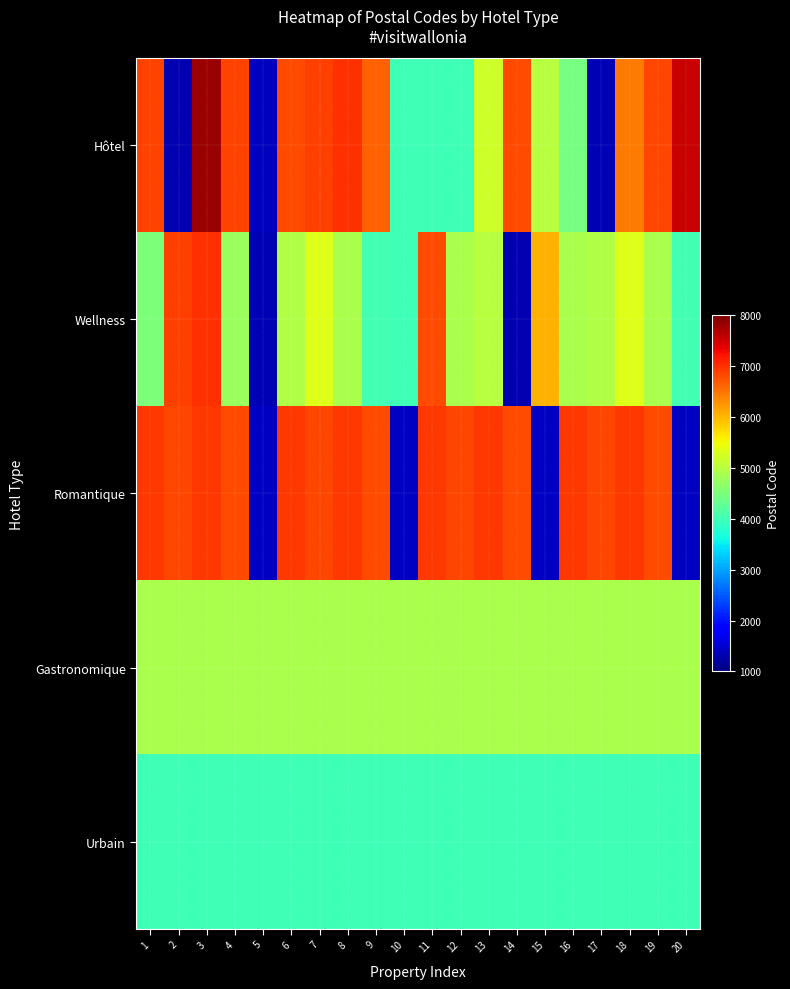

Which label corresponds to the smallest value in the chart?

2